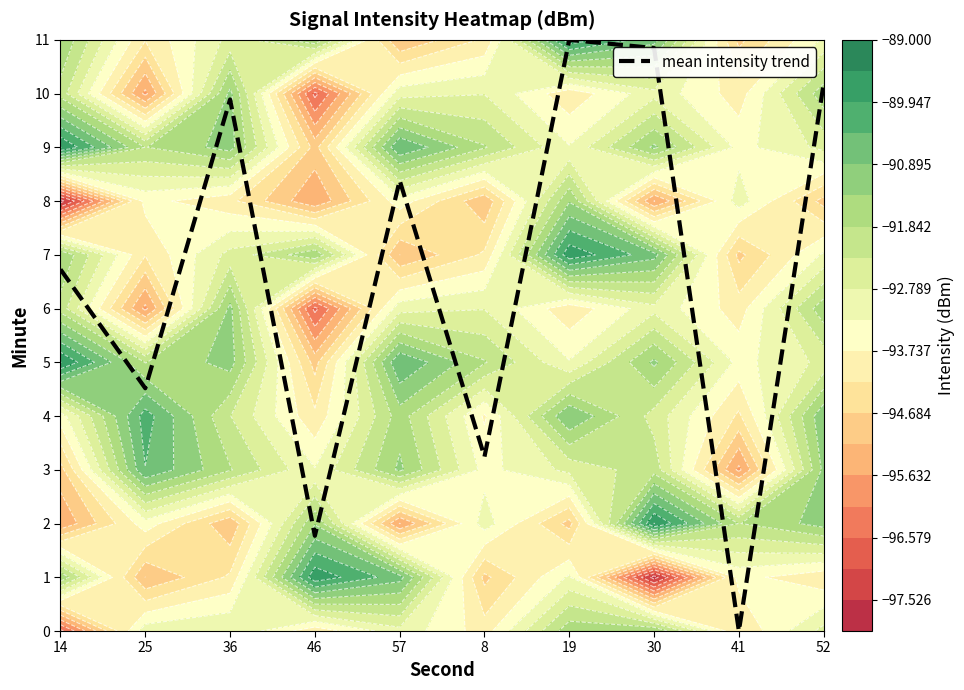

What is the ratio of the value at 57 to the value at 46?

4.7